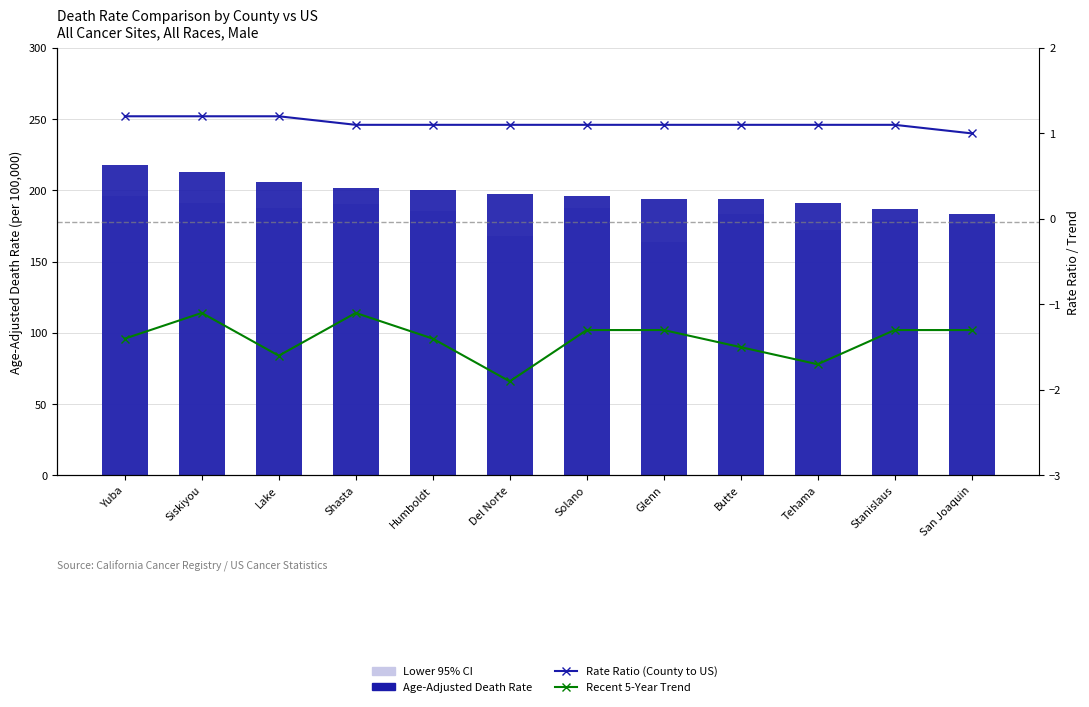

How many values in the Age-Adjusted Death Rate series are below 197?

6